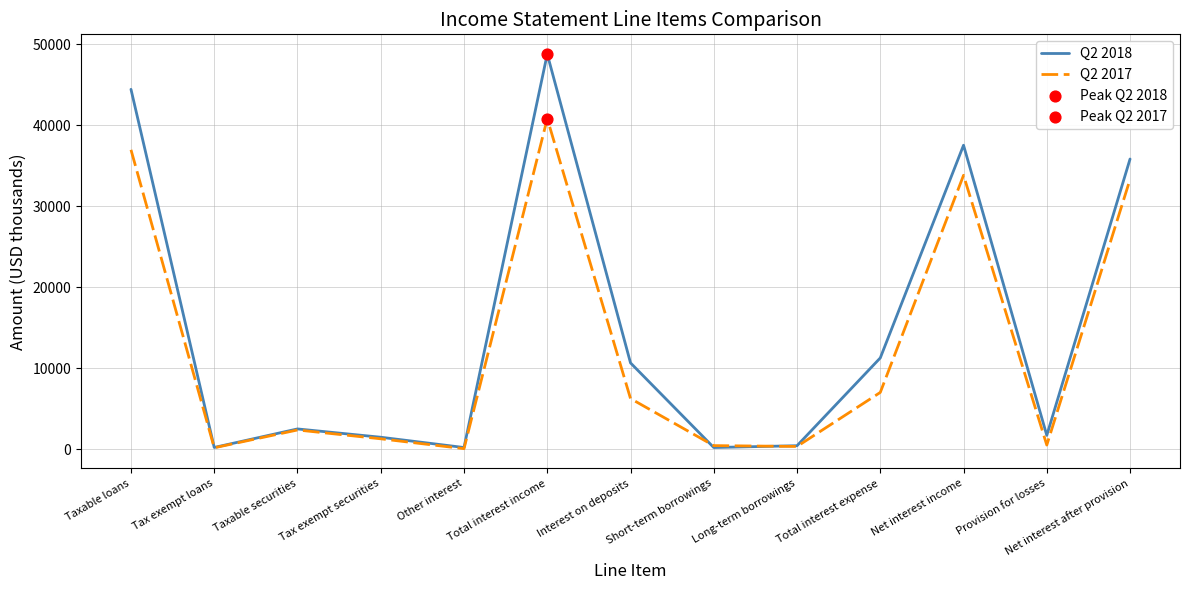

What is the difference between the highest and lowest values at Interest on deposits?

4405